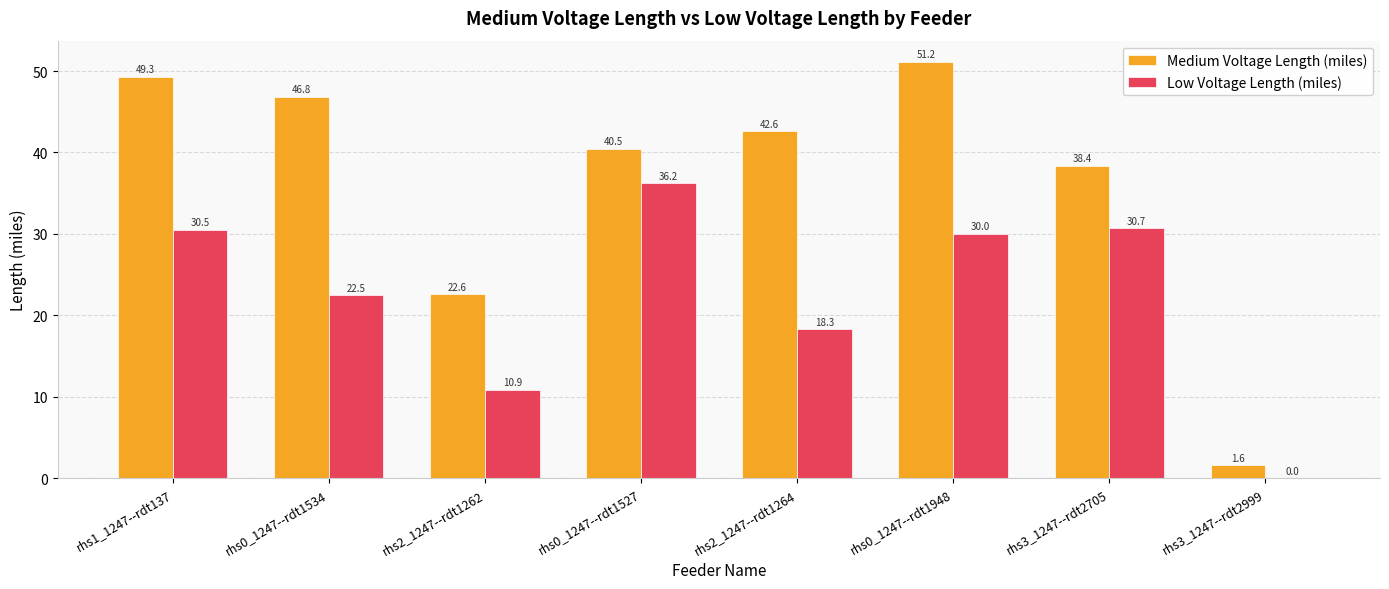

The Medium Voltage Length (miles) series shows 38.4 at rhs3_1247--rdt2705. True or false?

True